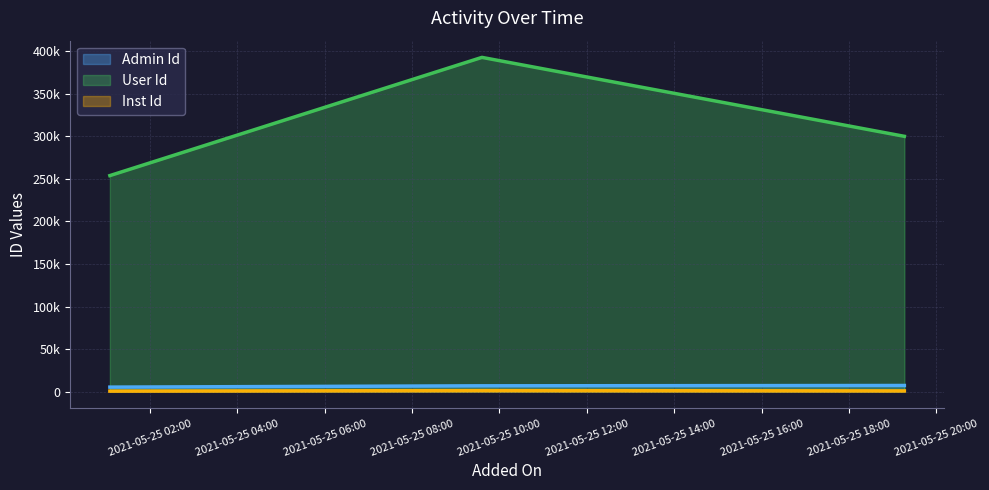

Reading left to right, extract all data points from this chart.

Admin Id: 5405	6940	7326
User Id: 253782	392592	299903
Inst Id: 742	1323	982